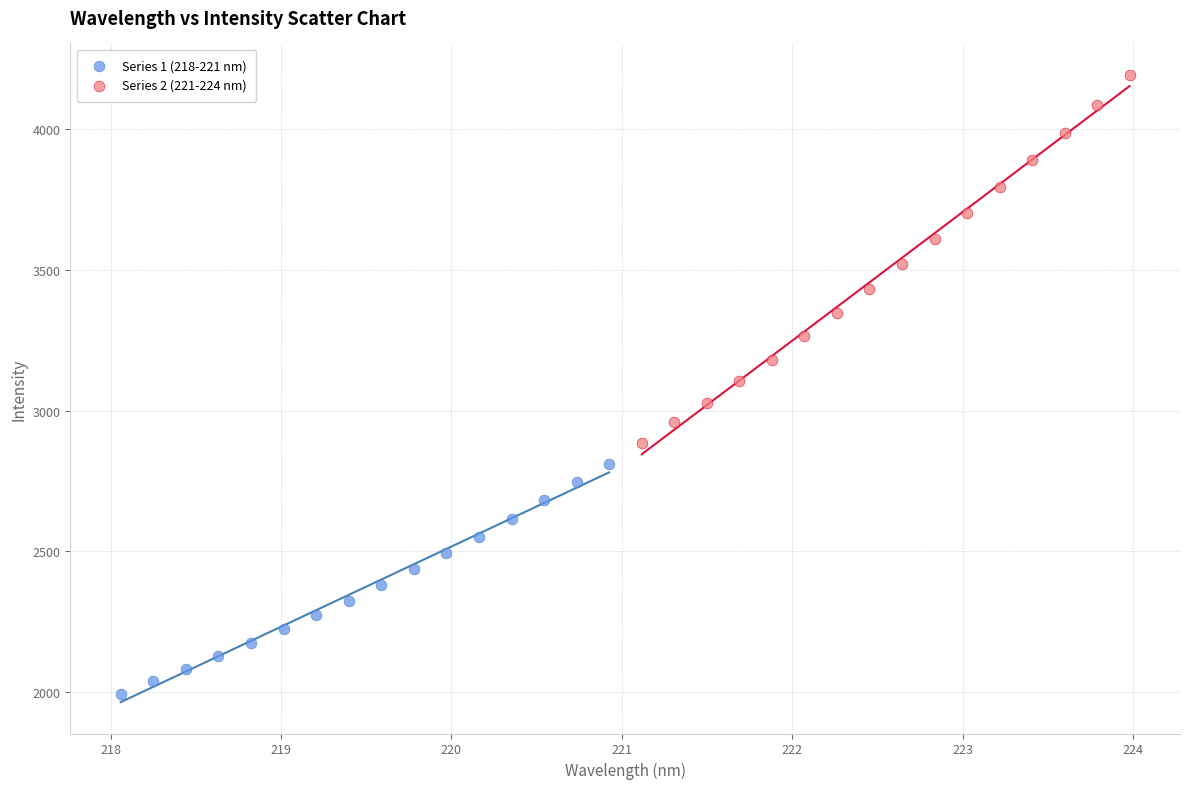

Which series reaches the maximum Y coordinate?

Series 2 (221-224 nm)